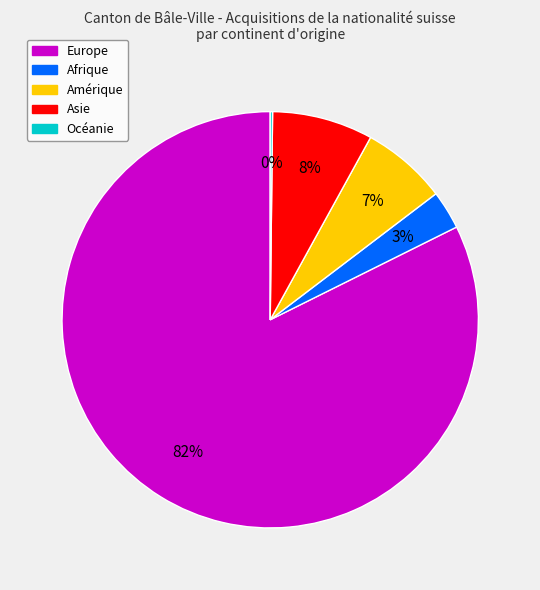

To the nearest percent, what percentage of the pie is Afrique?

3%